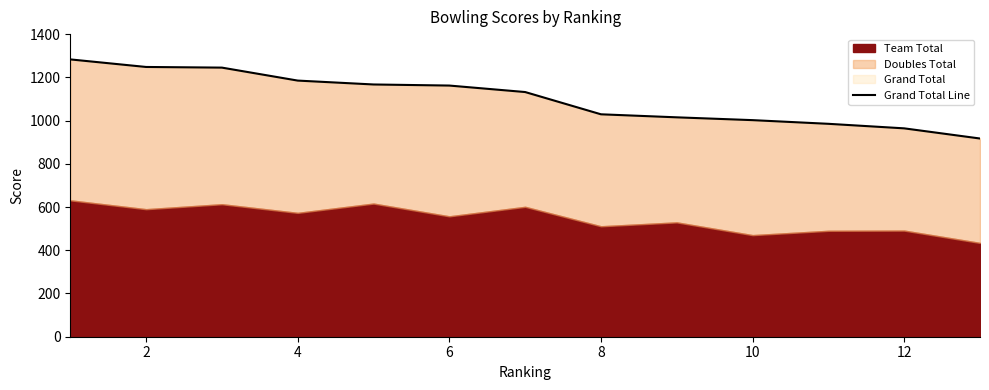

Reading right to left, transcribe all the data shown in this chart.

917	964	985	1002	1015	1029	1132	1162	1167	1185	1245	1248	1283